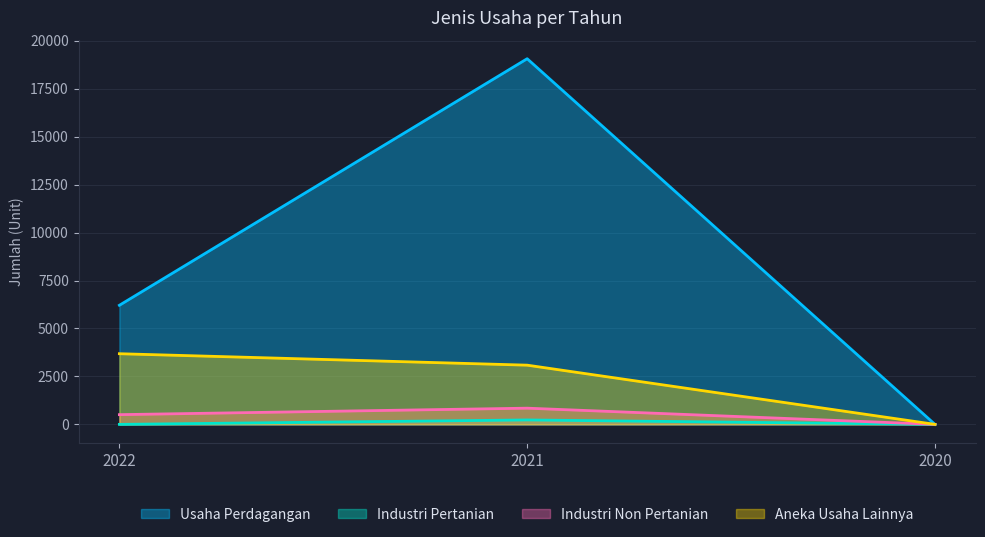

How many data points in Aneka Usaha Lainnya are less than 3087?

1